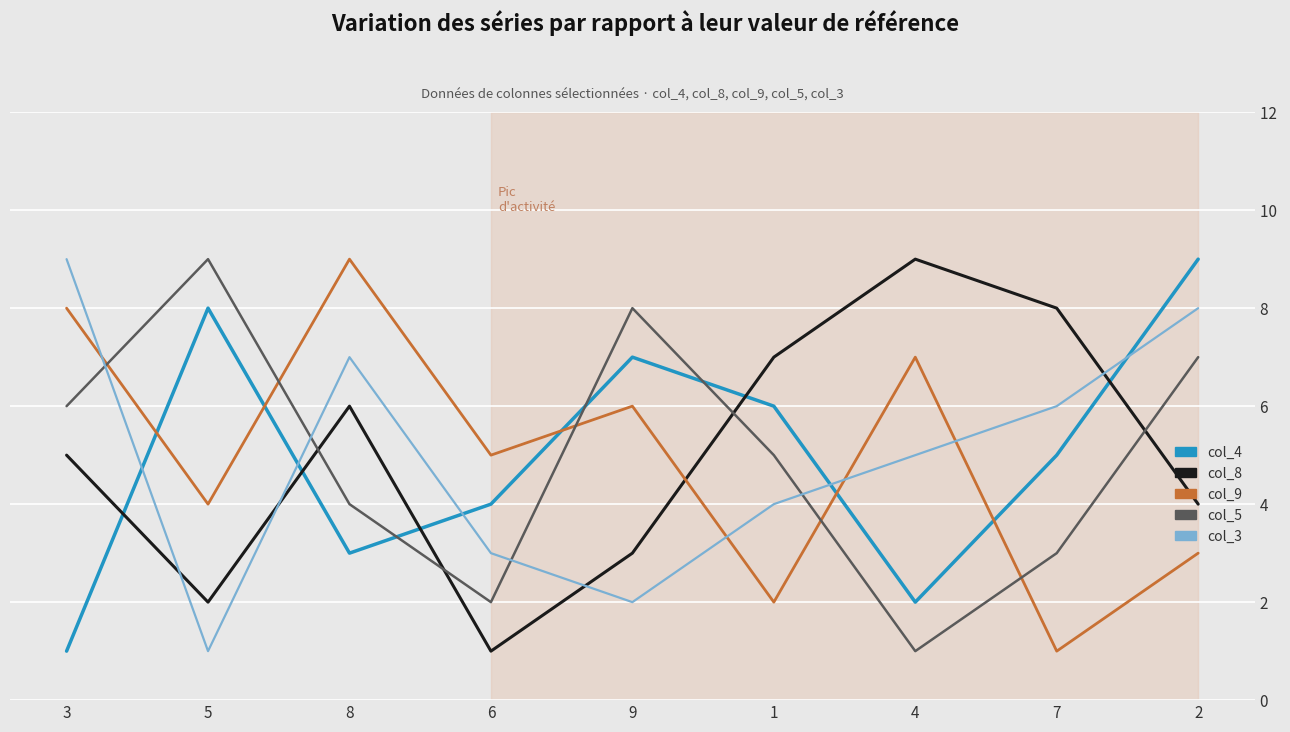

Reading left to right, extract all data points from this chart.

col_4: 1	8	3	4	7	6	2	5	9
col_8: 5	2	6	1	3	7	9	8	4
col_9: 8	4	9	5	6	2	7	1	3
col_5: 6	9	4	2	8	5	1	3	7
col_3: 9	1	7	3	2	4	5	6	8